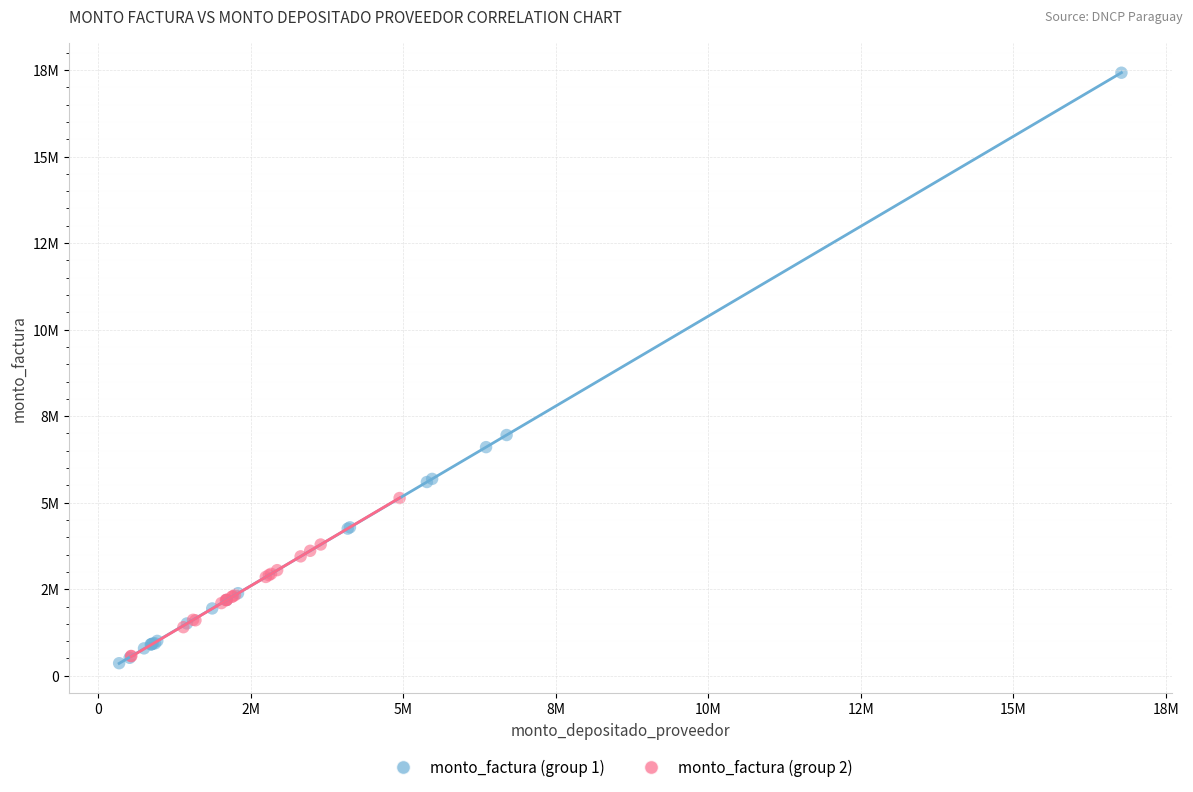

Which series has the widest spread of Y values?

monto_factura (group 1)